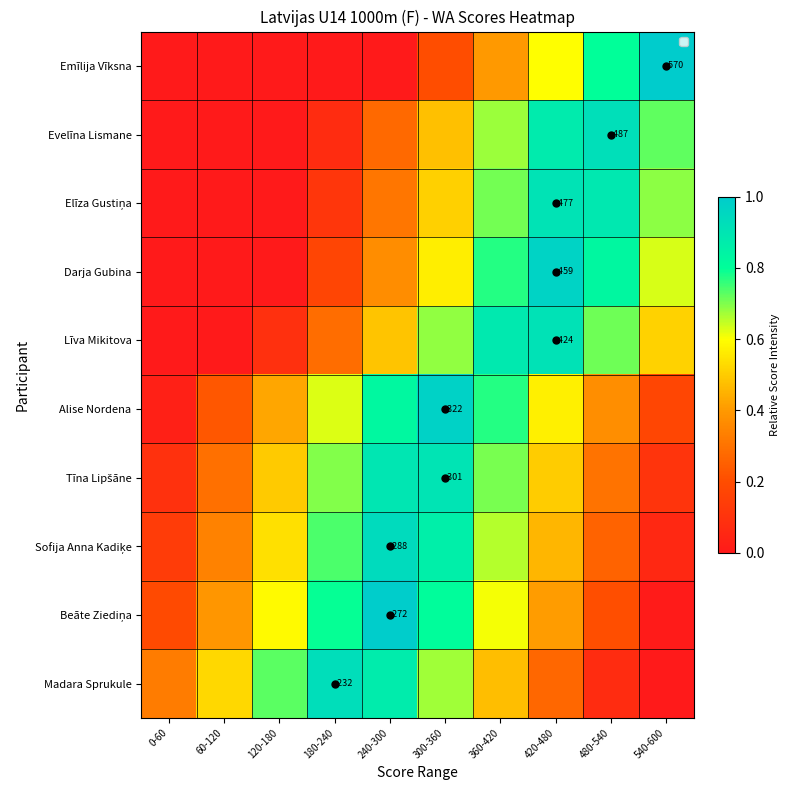

The value of Beāte Ziediņa at 60-120 is 0.6. True or false?

False